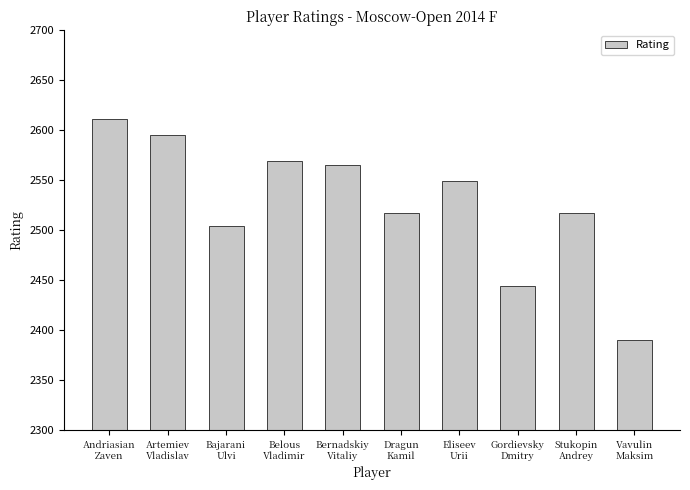

Reading left to right, list all the values displayed in this chart.

Andriasian
Zaven=2611	Artemiev
Vladislav=2595	Bajarani
Ulvi=2504	Belous
Vladimir=2569	Bernadskiy
Vitaliy=2565	Dragun
Kamil=2517	Eliseev
Urii=2549	Gordievsky
Dmitry=2444	Stukopin
Andrey=2517	Vavulin
Maksim=2390